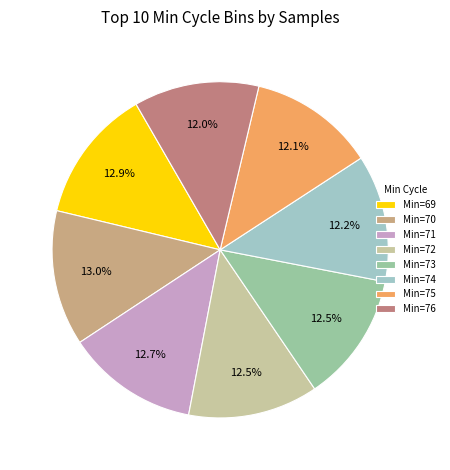

Approximately how many times larger is the value at Min=76 compared to Min=71?

0.9